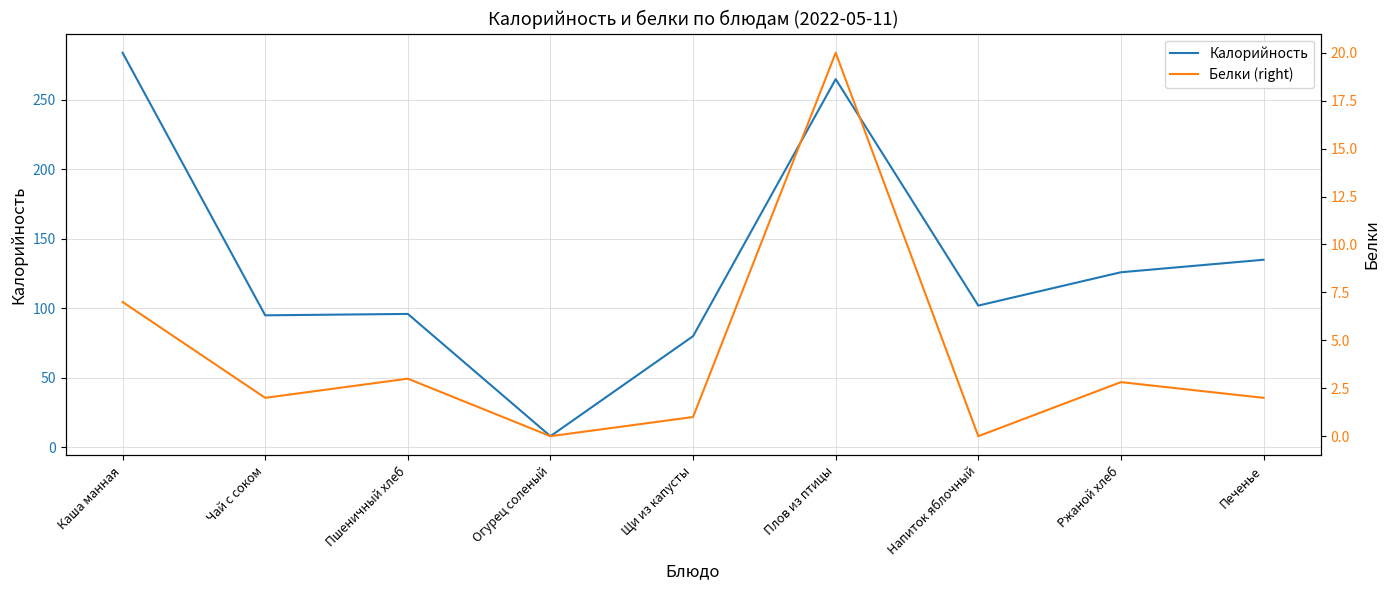

At Напиток яблочный, list the series in order from smallest to largest.

Белки (right), Калорийность